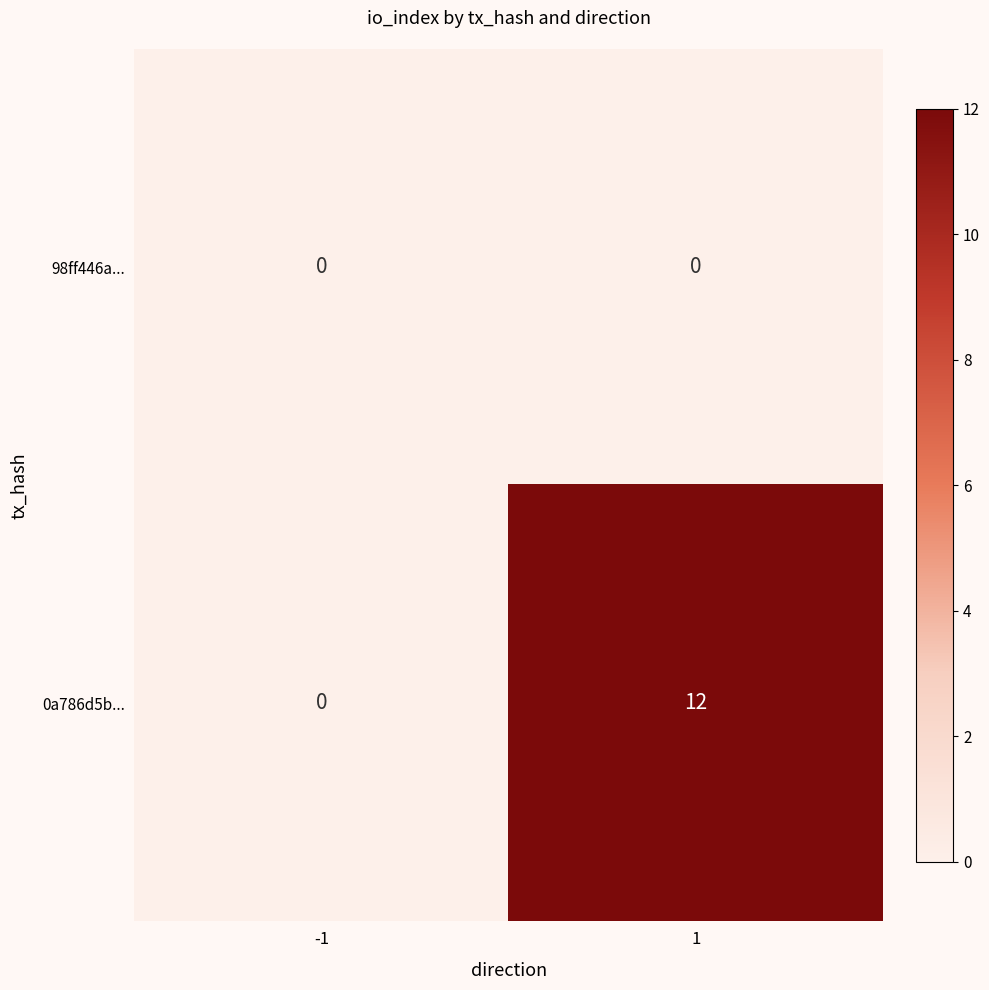

Reading left to right, what are all the values shown in this chart?

98ff446a...: 0	0
0a786d5b...: 0	12